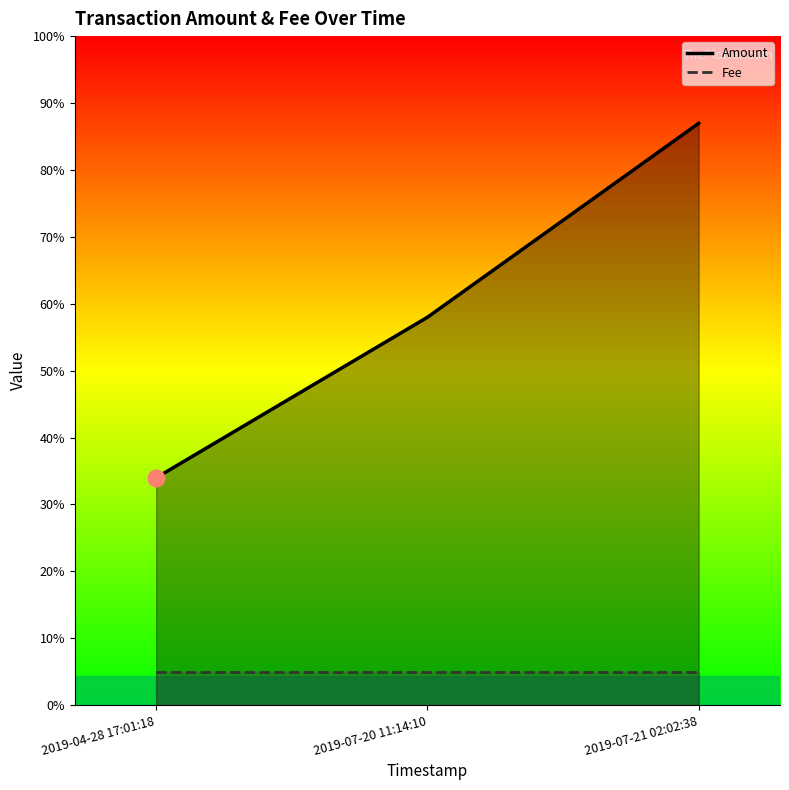

How many Amount values are between 0 and 1?

3